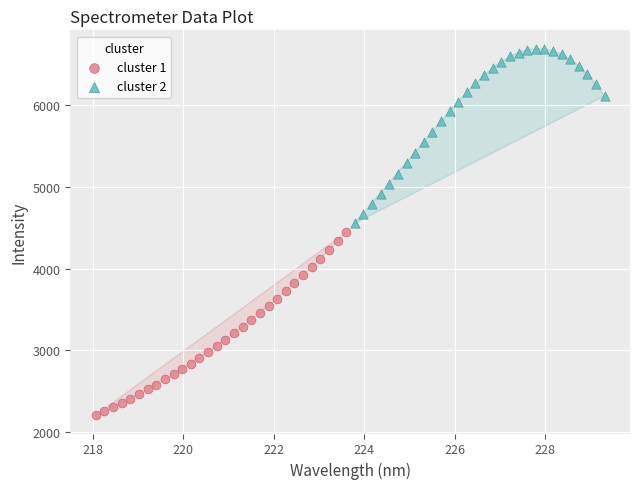

What are all the series names shown in the legend?

cluster 1, cluster 2